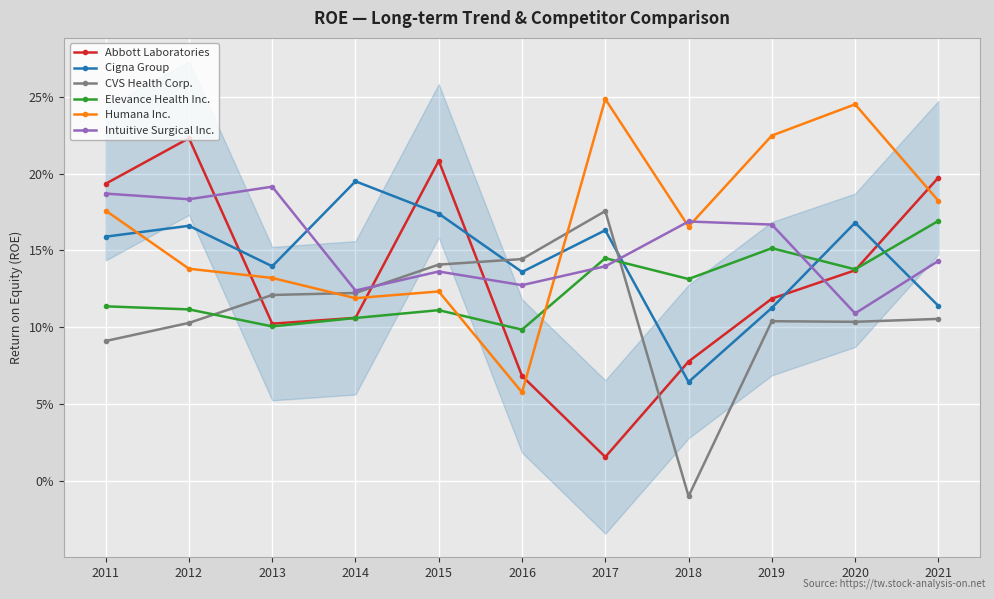

How many times do Cigna Group and Intuitive Surgical Inc. cross each other?

4